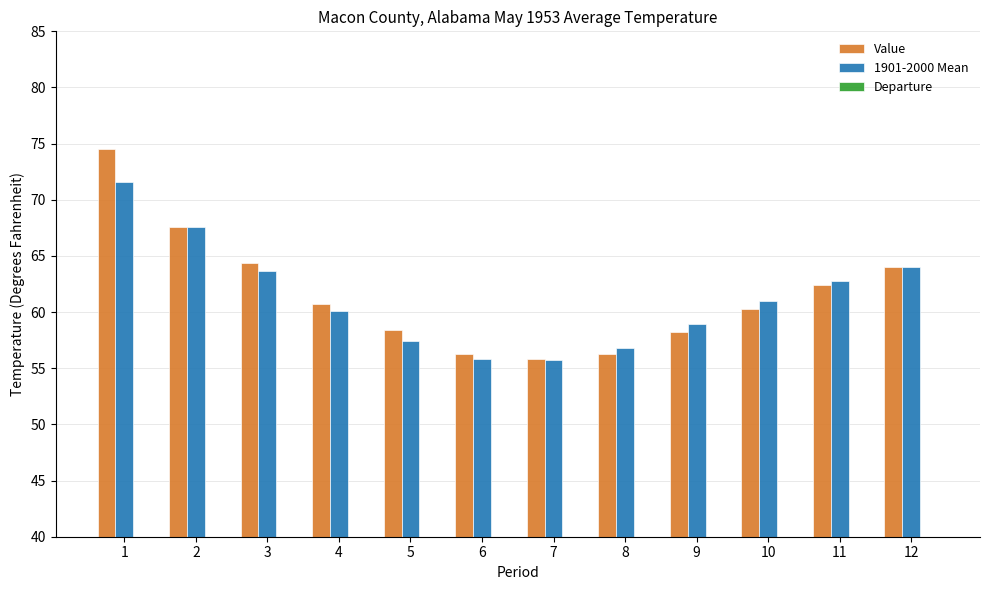

Which has a higher value, 1 or 5?

1